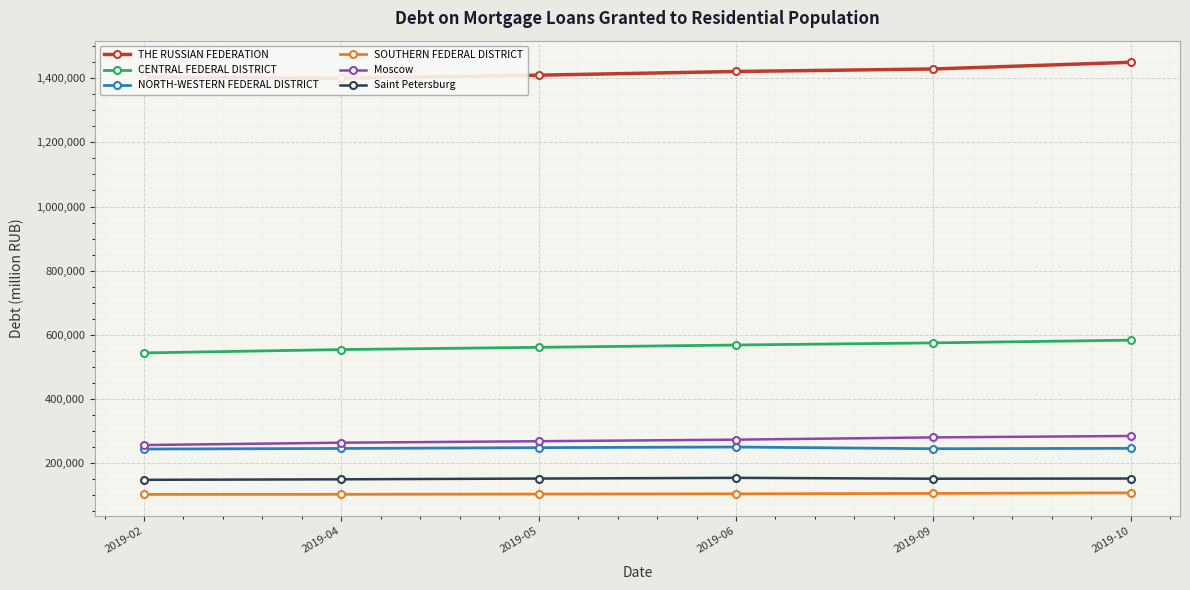

At which category does the chart reach its peak across all series?

2019-10